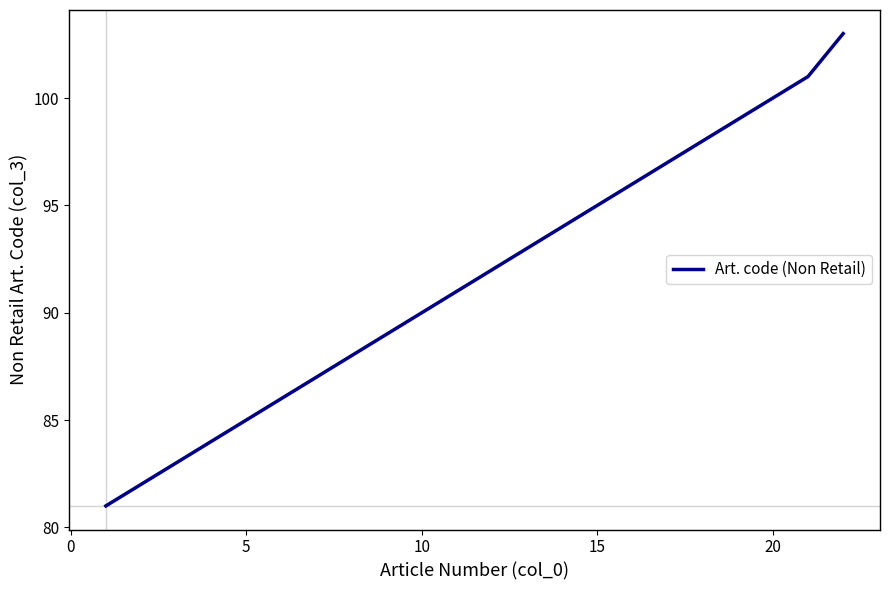

What is the minimum value shown in the chart?

81